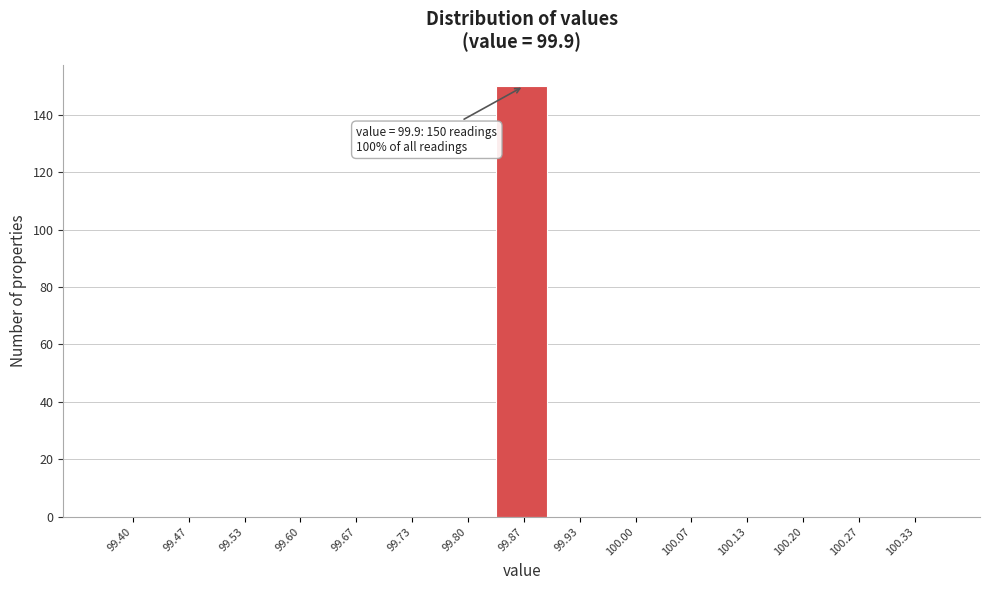

Reading right to left, what are all the values shown in this chart?

100.33=0	100.27=0	100.20=0	100.13=0	100.07=0	100.00=0	99.93=0	99.87=150	99.80=0	99.73=0	99.67=0	99.60=0	99.53=0	99.47=0	99.40=0